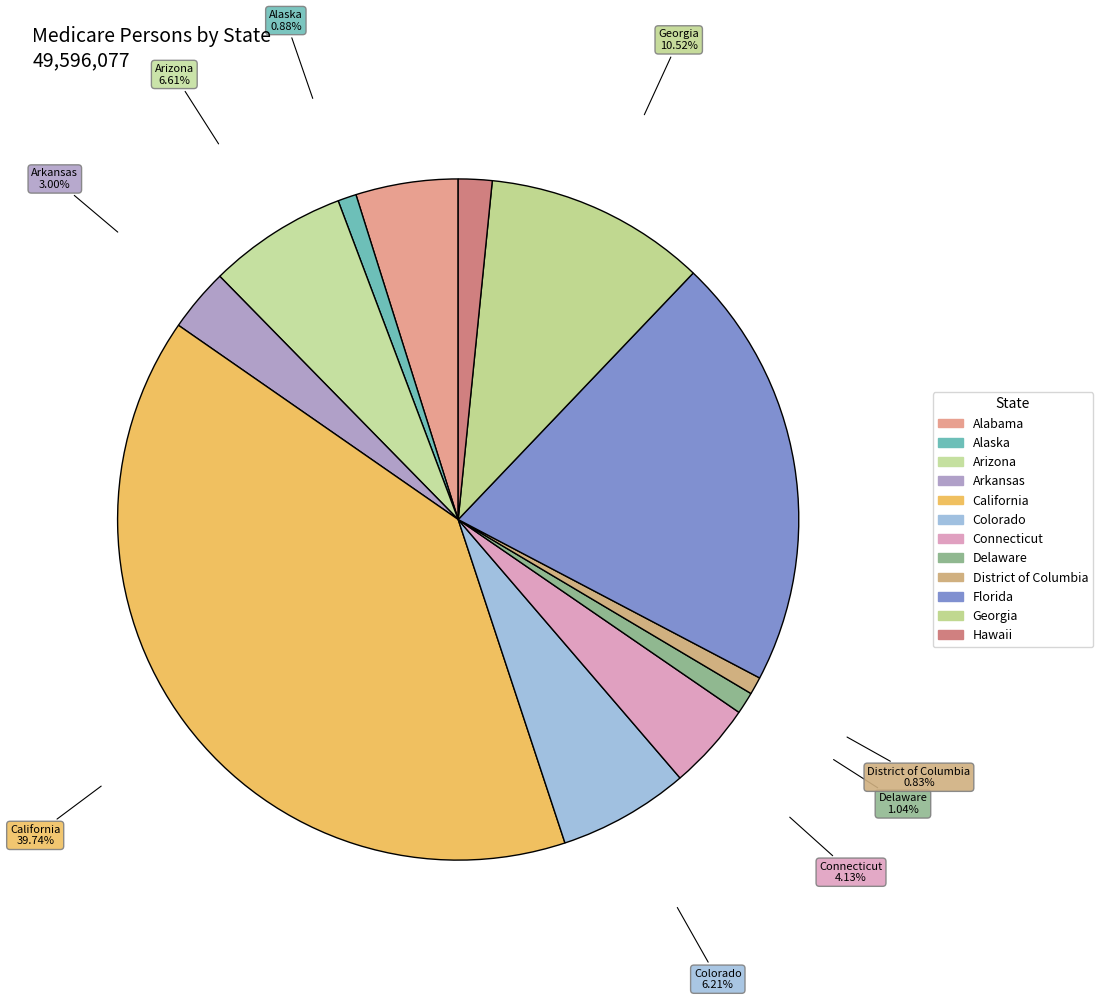

Count the number of slices in the pie.

12